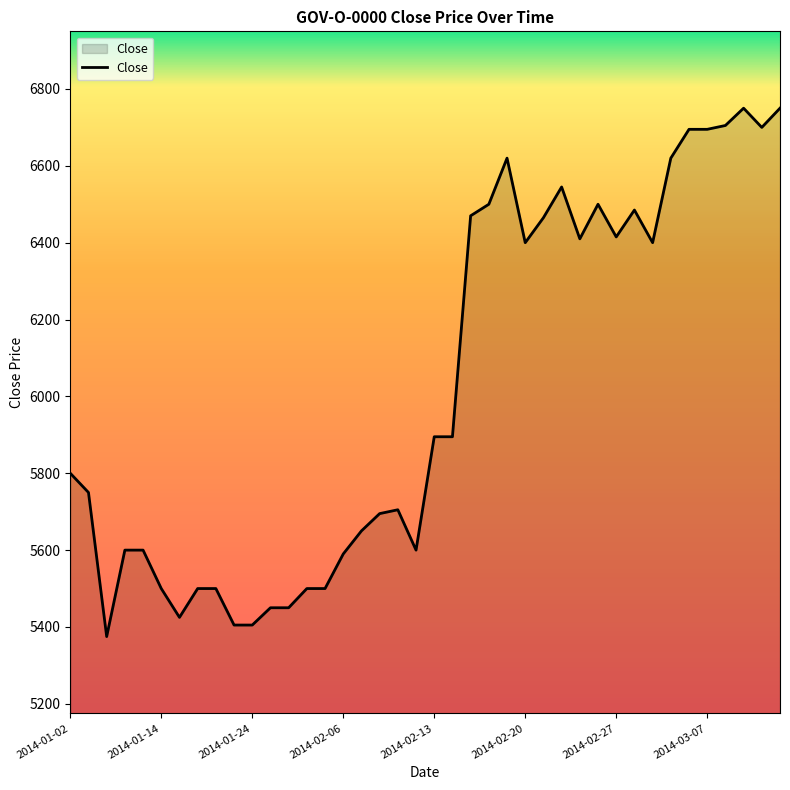

What is the difference between the maximum and minimum values?

1375